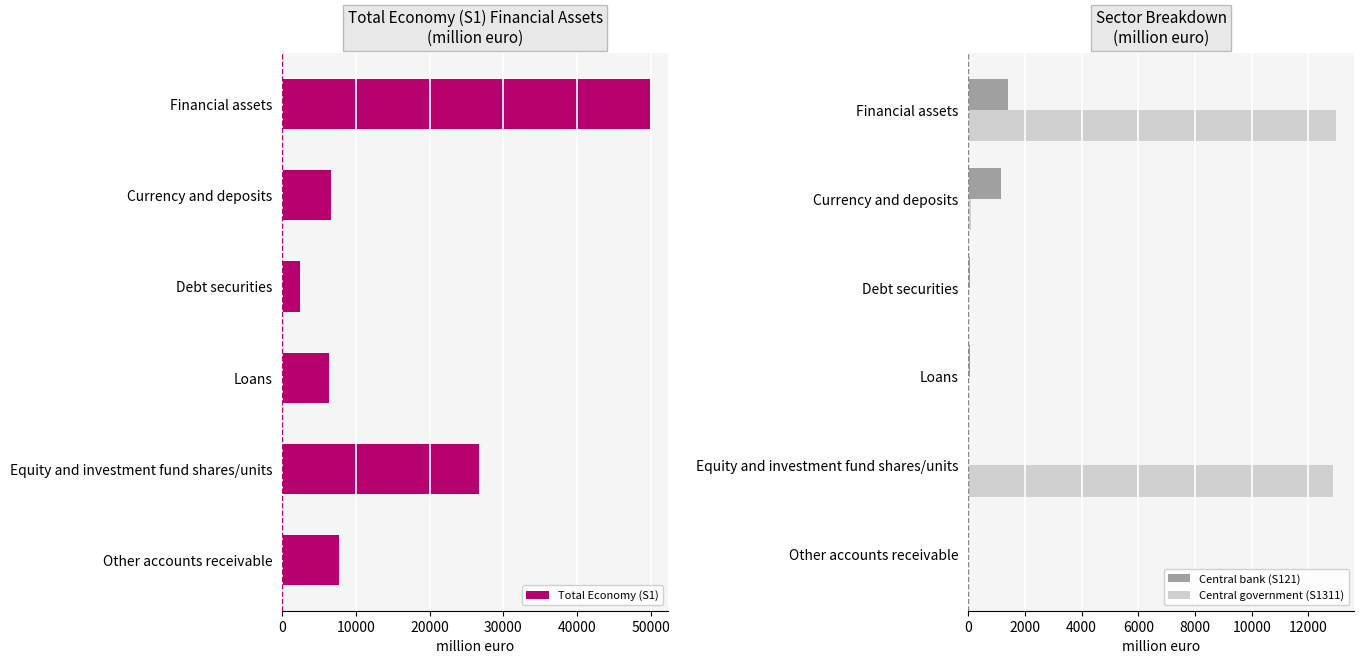

At 0, list the series in order from smallest to largest.

Central bank (S121), Central government (S1311), Total Economy (S1)